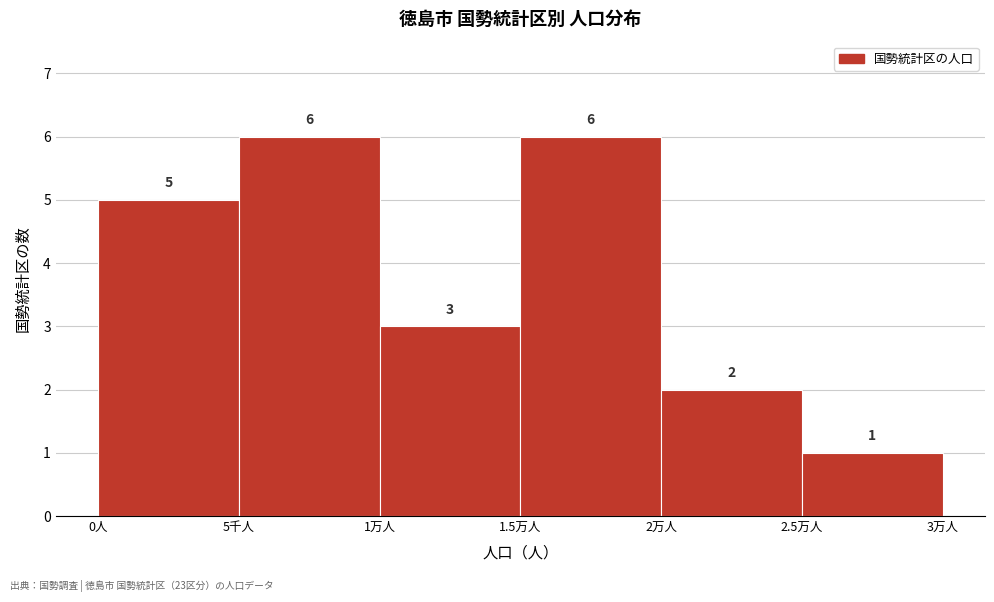

Reading left to right, list all the values displayed in this chart.

5	6	3	6	2	1